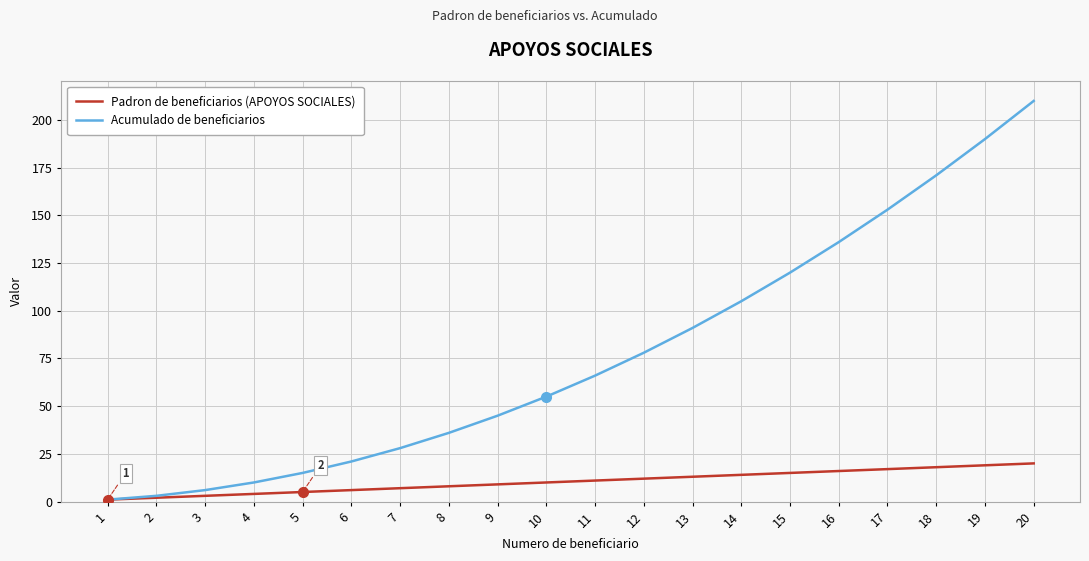

The value of Acumulado de beneficiarios at 16 is 205. True or false?

False